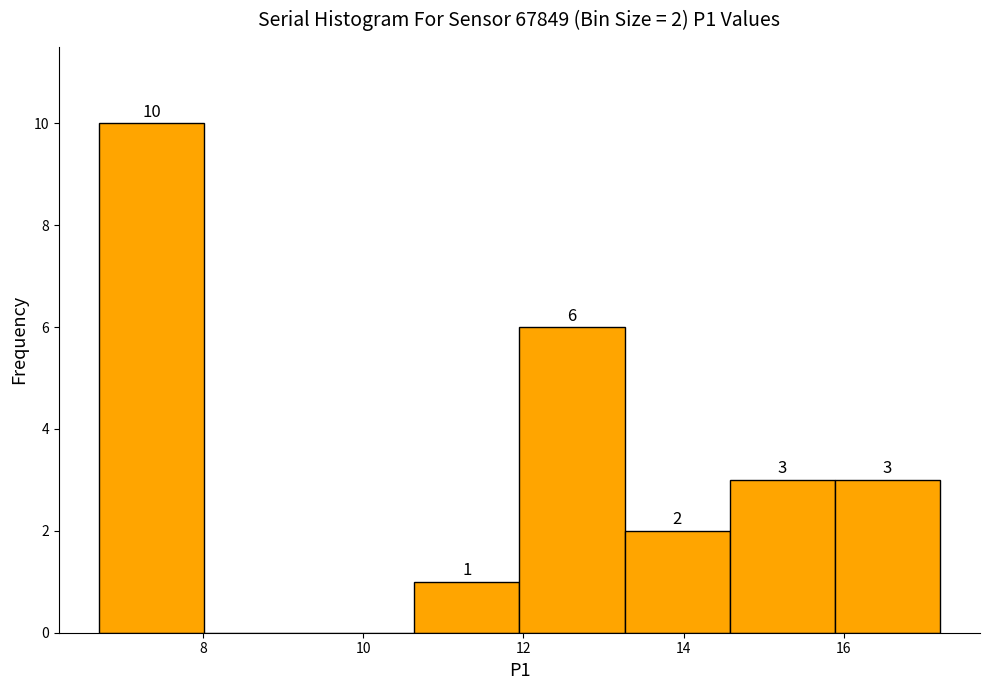

Over which range of the x-axis is the bar tallest?

6.8 to 8.0